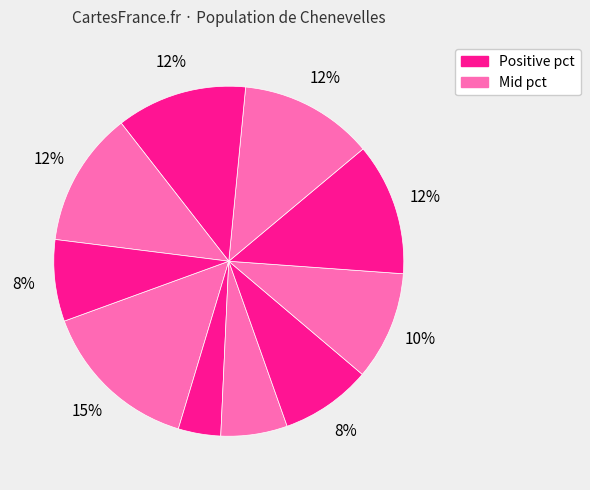

How many slices are in this pie chart?

10